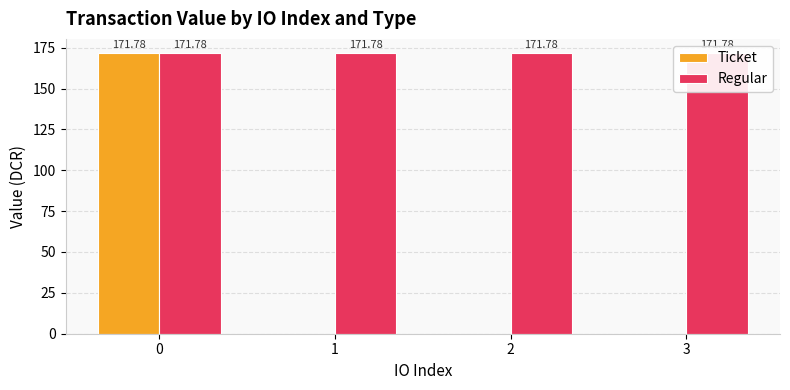

At which category does the chart reach its minimum across all series?

1